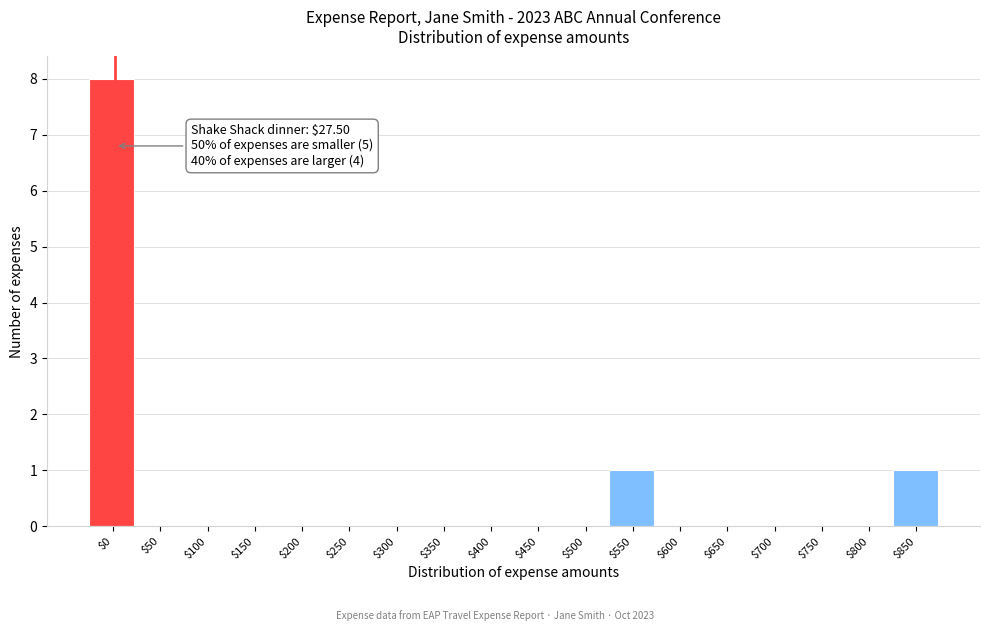

What is the greatest value displayed?

8